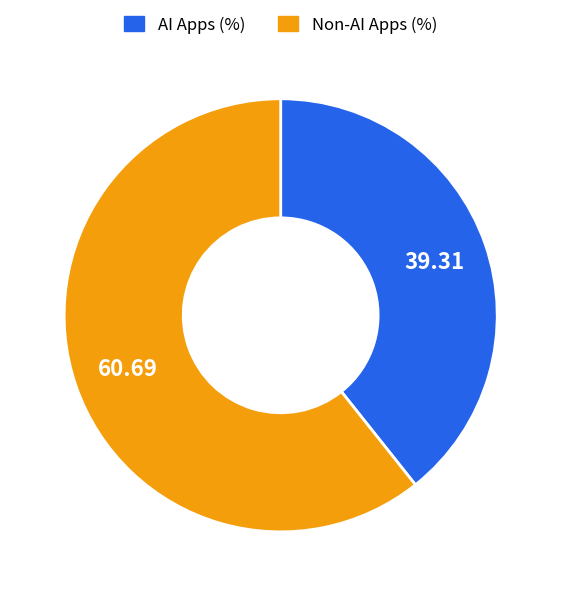

Does any single category account for the majority?

Yes